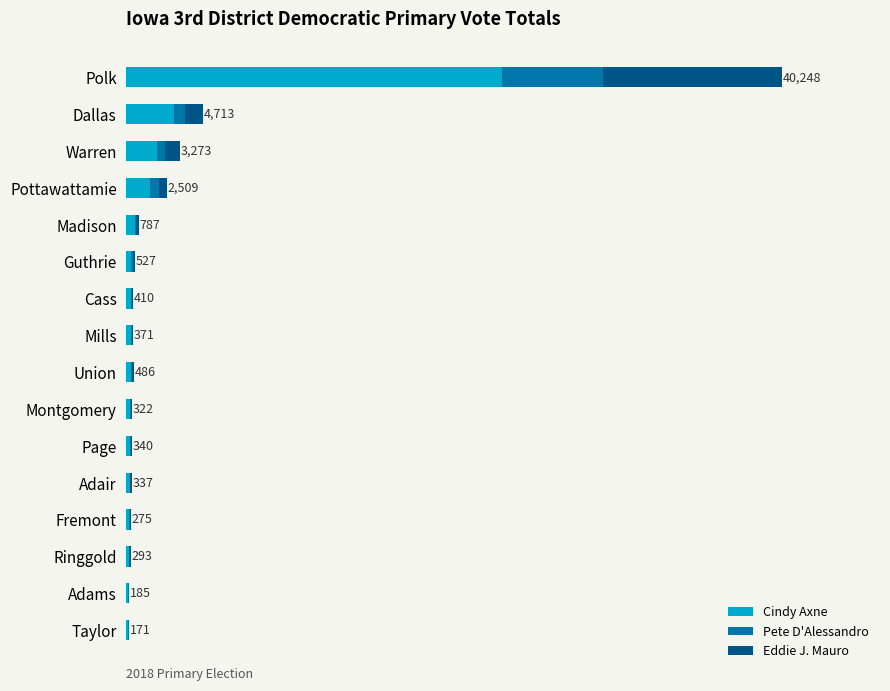

What are all the series names shown in the legend?

Cindy Axne, Pete D'Alessandro, Eddie J. Mauro